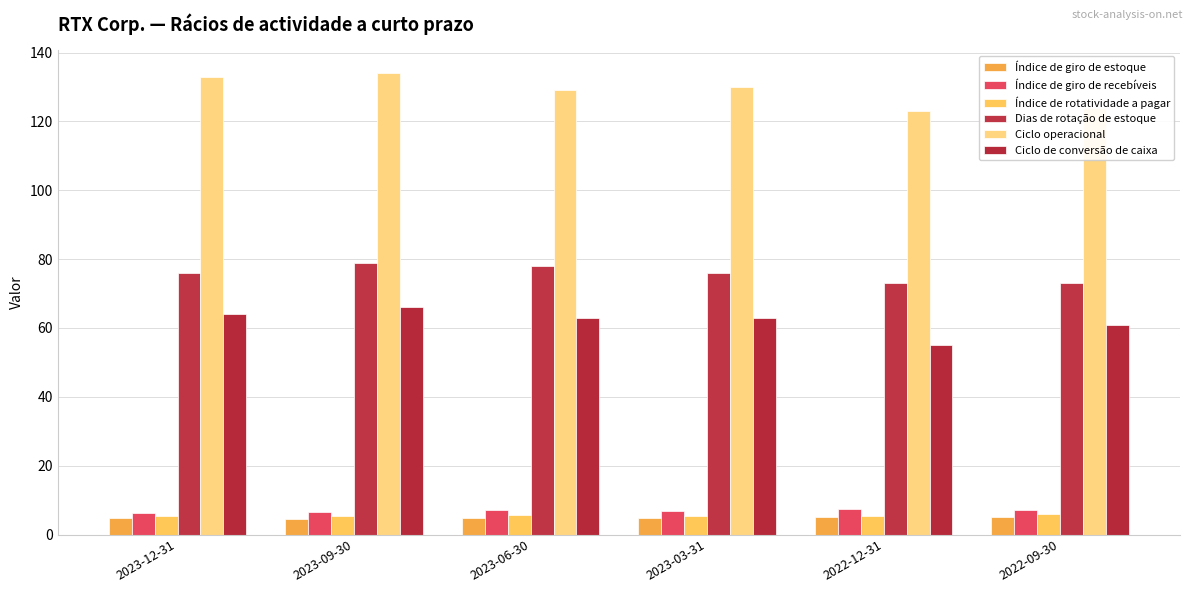

What is the spread (max minus min) of values at 2022-09-30?

119.0